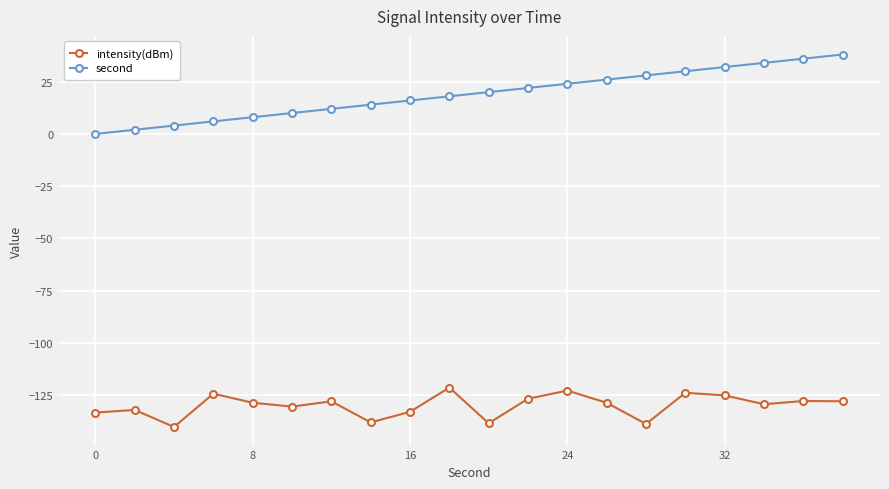

Which series has the largest total across all categories?

second